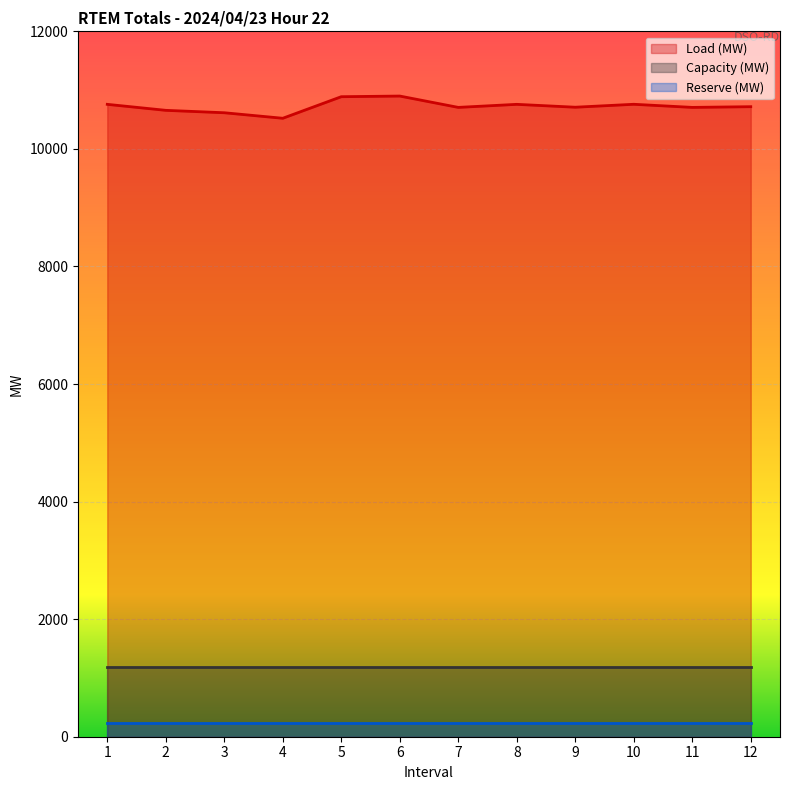

Which series changed the most between 10 and 12?

Load (MW)